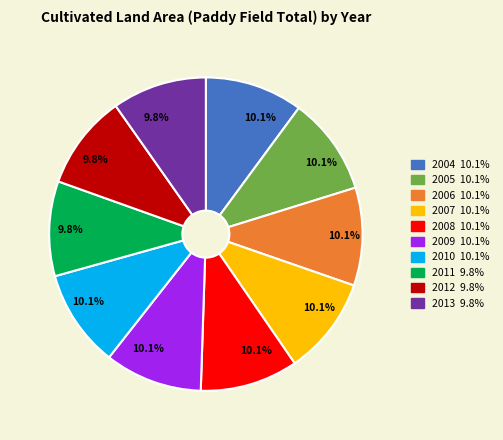

Does any single category account for the majority?

No